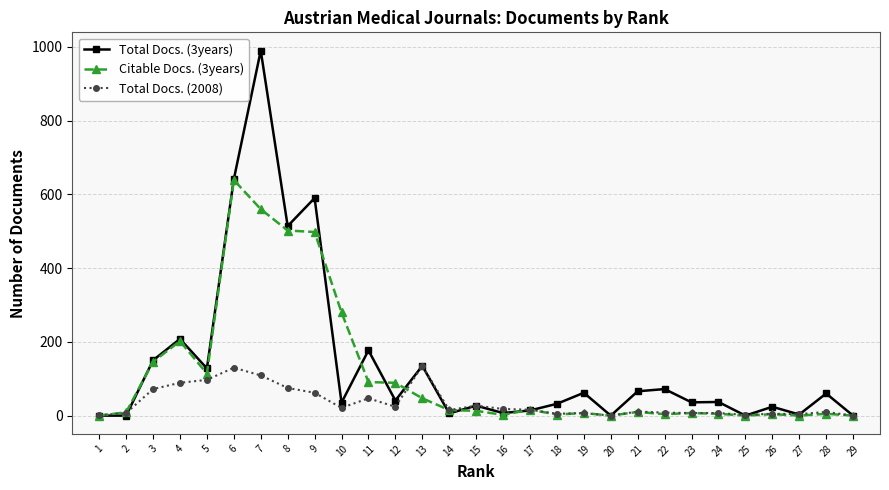

At which category is the sum across all series the highest?

7